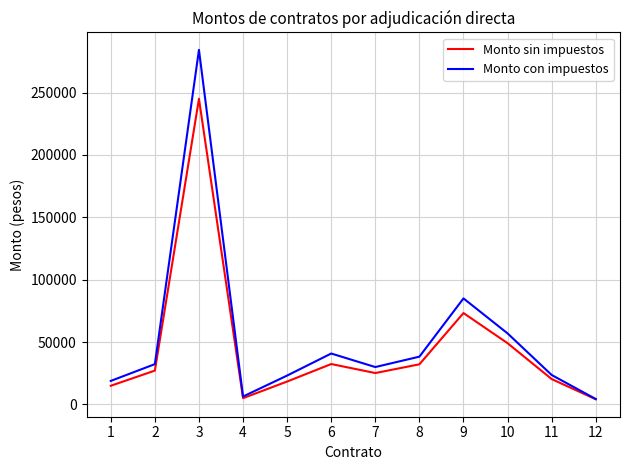

Which series changed the most between 1 and 8?

Monto con impuestos